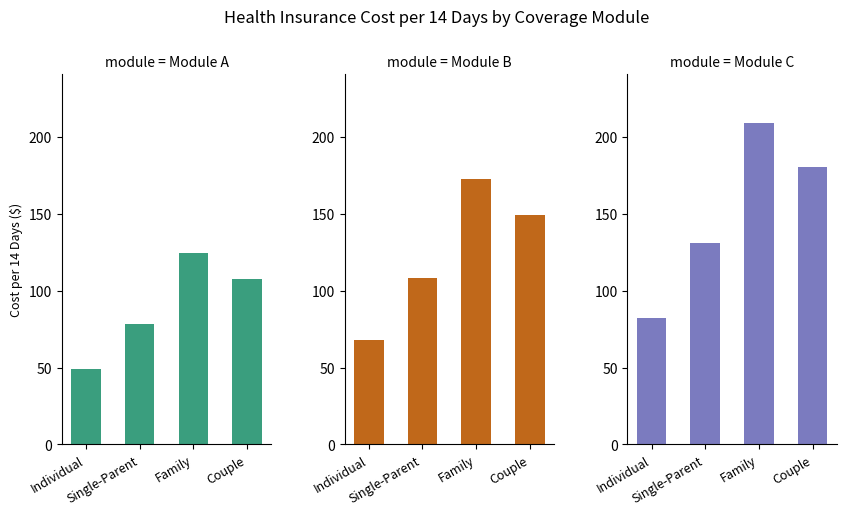

What position from the right is Family?

2